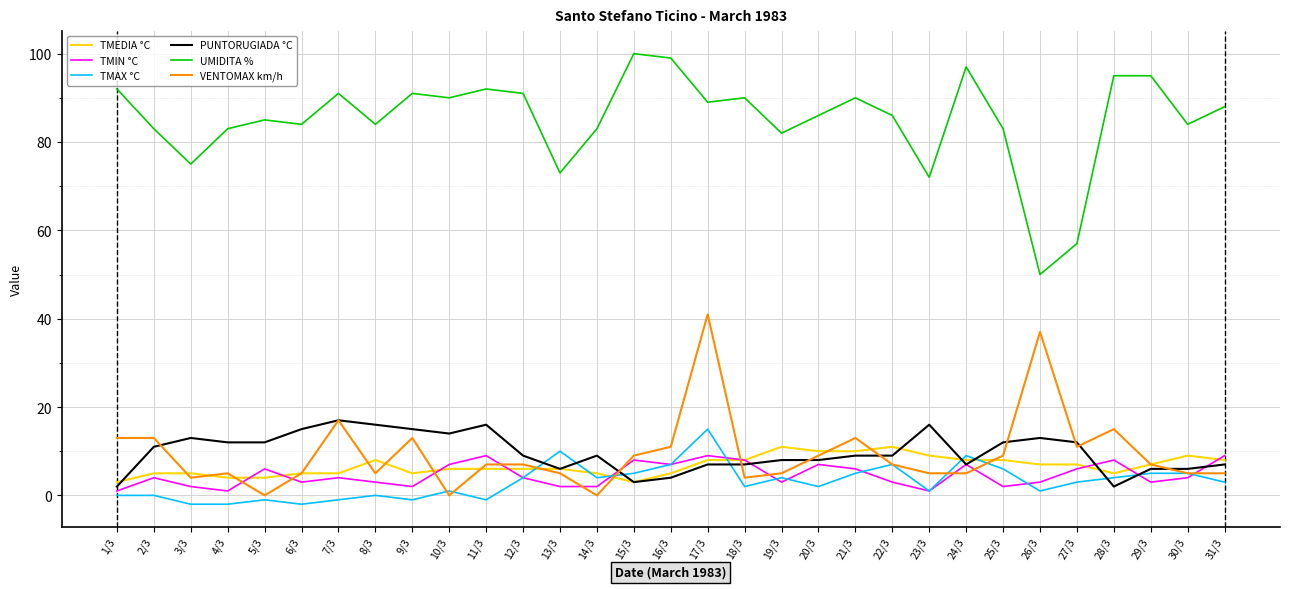

What are all the series names shown in the legend?

TMEDIA °C, TMIN °C, TMAX °C, PUNTORUGIADA °C, UMIDITA %, VENTOMAX km/h